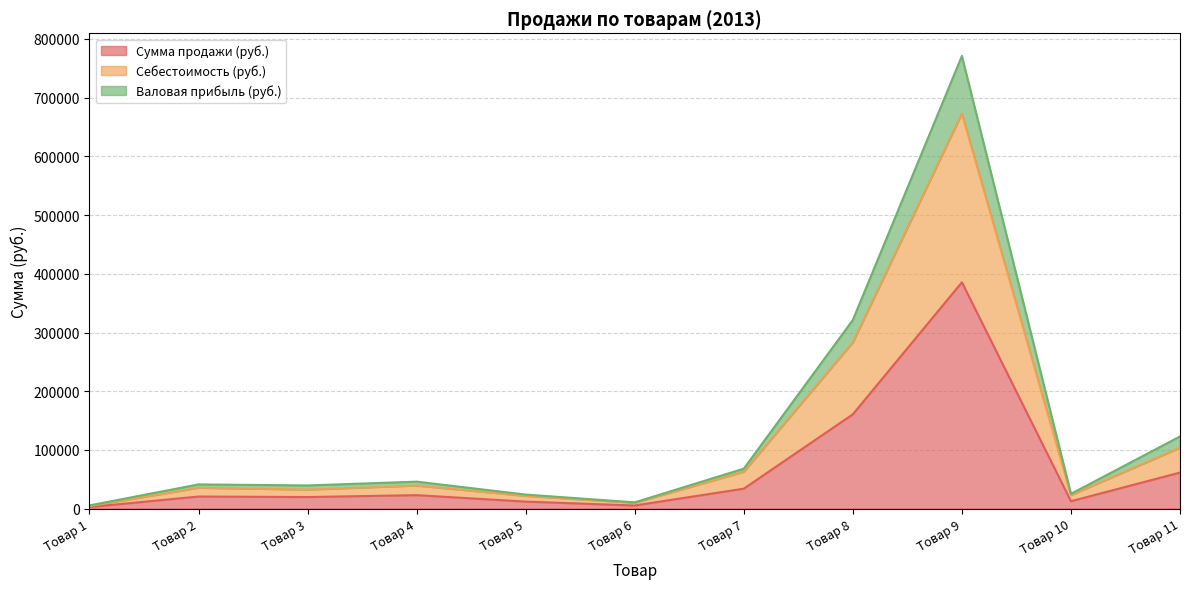

True or false: Валовая прибыль (руб.) and Сумма продажи (руб.) intersect in this chart.

False